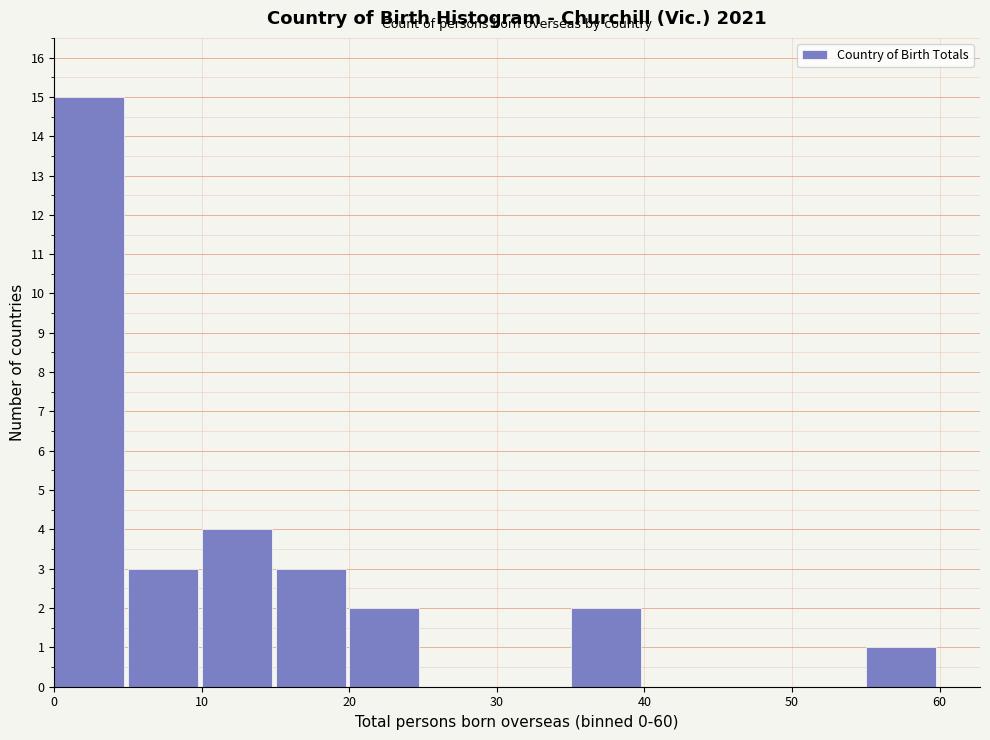

How tall is the bar that spans 15 to 20 on the x-axis? The values are not printed on the chart, so give them approximately, as read against the axis.

3